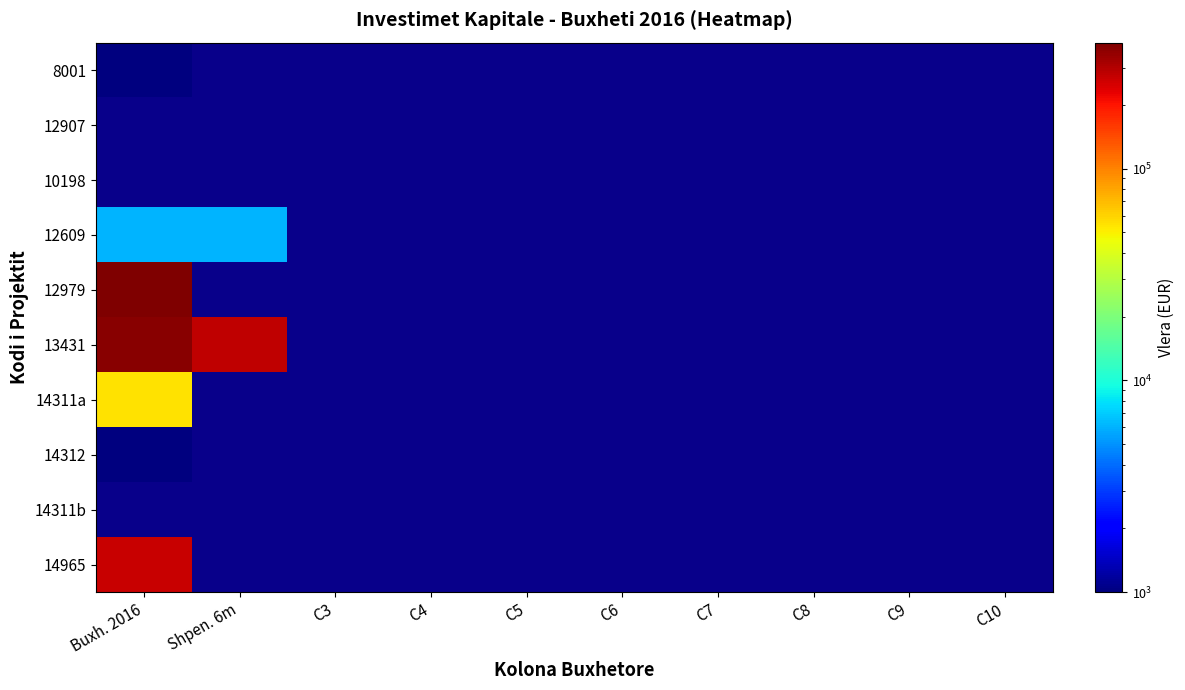

How many distinct data groups are displayed?

10